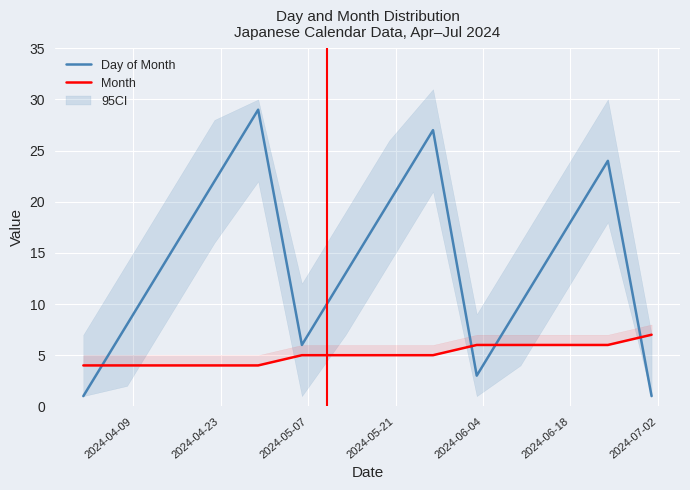

At which label does Day of Month reach its peak?

2024-04-29